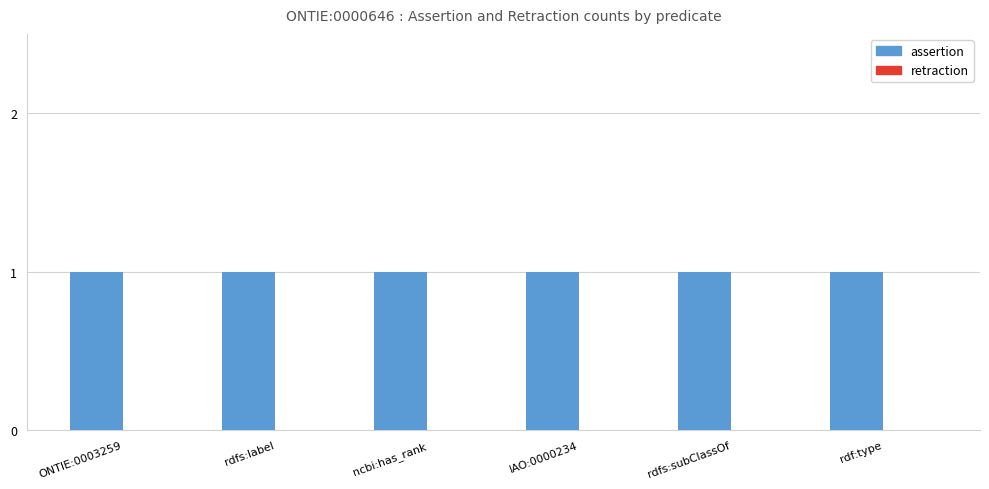

Reading left to right, extract all data points from this chart.

assertion: 1	1	1	1	1	1
retraction: 0	0	0	0	0	0